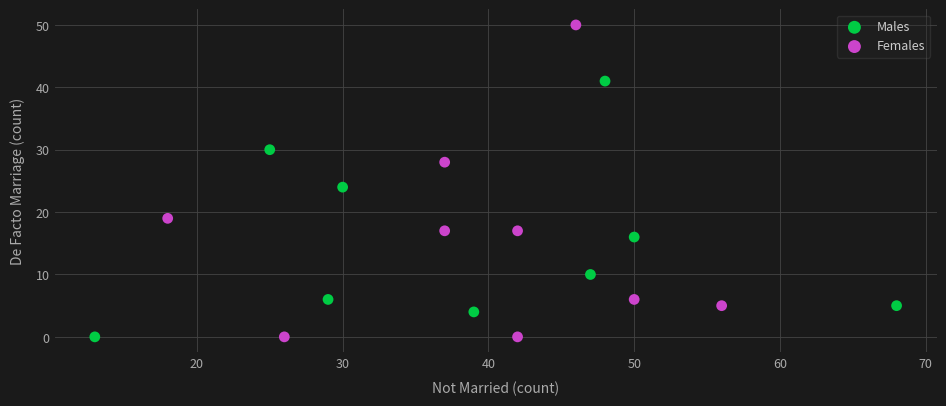

Which series reaches the maximum Y coordinate?

Females